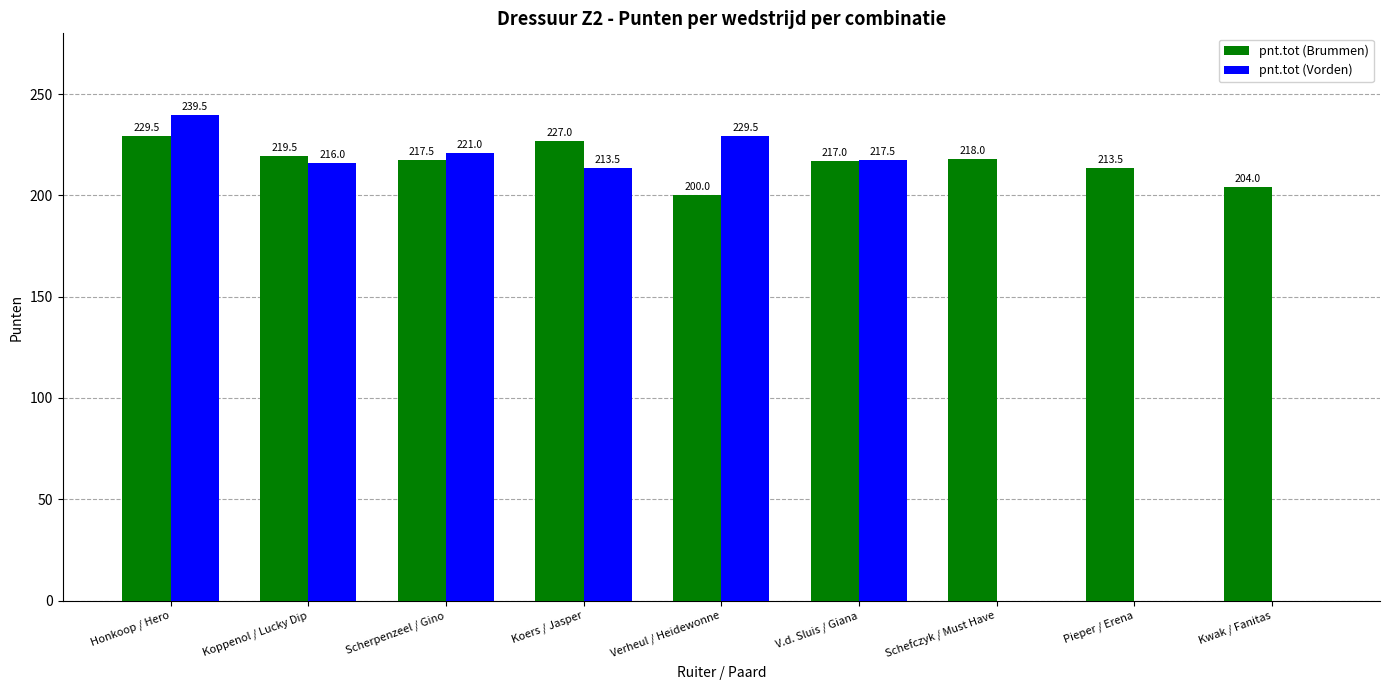

Which series changed the most between Scherpenzeel / Gino and Pieper / Erena?

pnt.tot (Vorden)